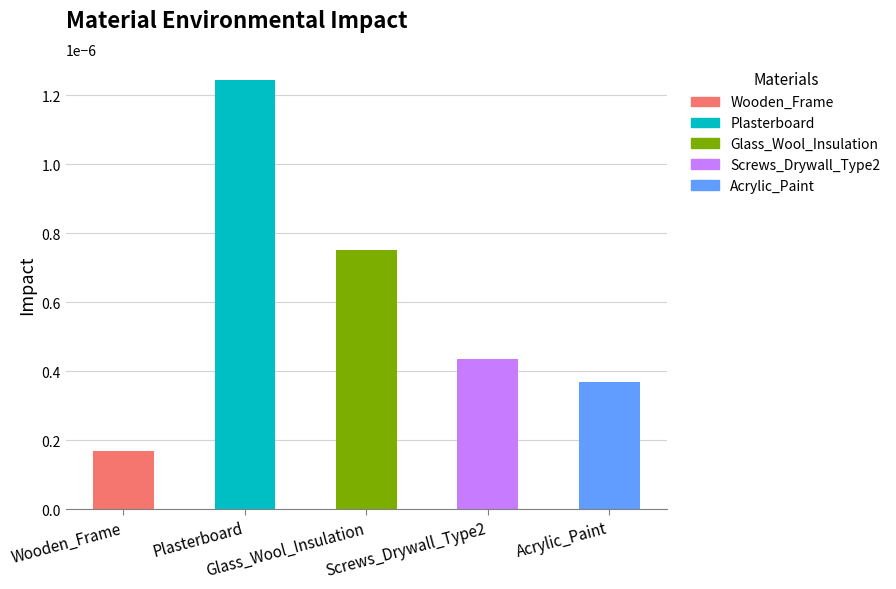

Does the chart contain any negative values?

No